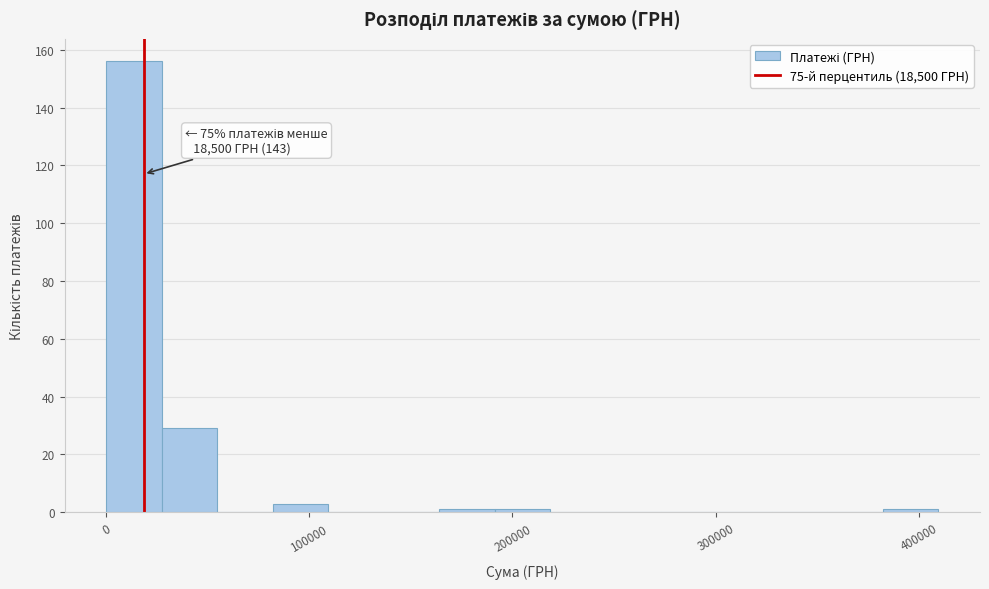

Around what value on the x-axis is the tallest bar? Give the approximate position of its centre, as read against the axis.

10000